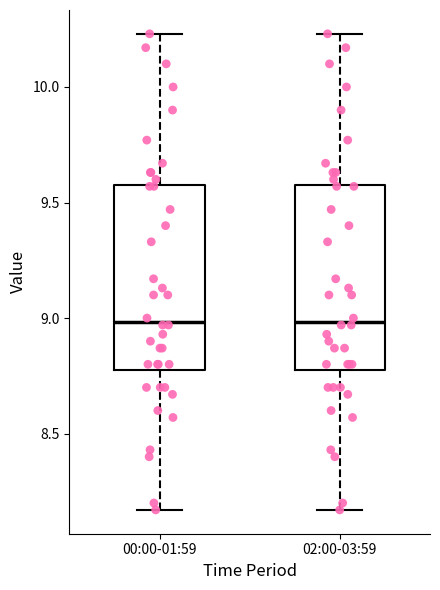

Reading left to right, read every box against the y-axis: the position of its median line, the range the box covers, and the ends of its whiskers. The values are not printed on the chart, so give them approximately, as read against the axis.

00:00-01:59: median 9.00, box 8.80 to 9.60, whiskers 8.15 to 10.25
02:00-03:59: median 9.00, box 8.80 to 9.60, whiskers 8.15 to 10.25